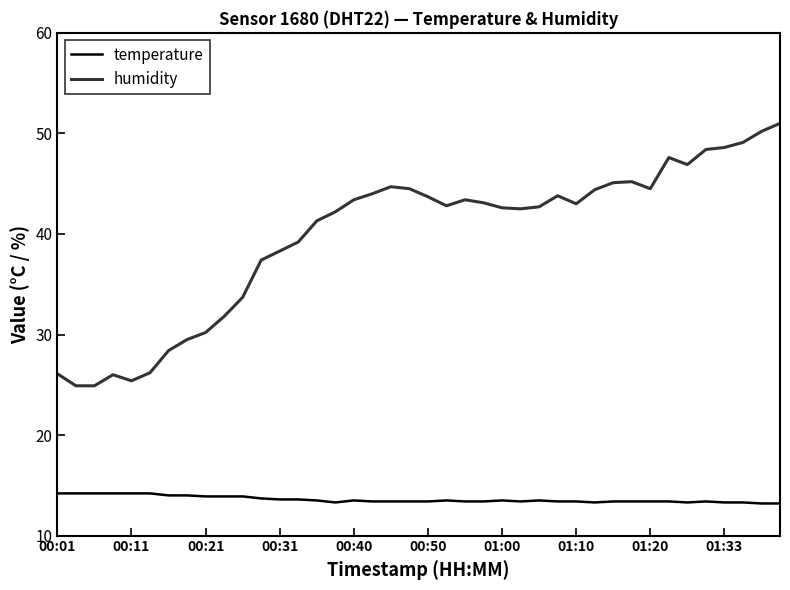

Which series has the widest spread of values?

humidity